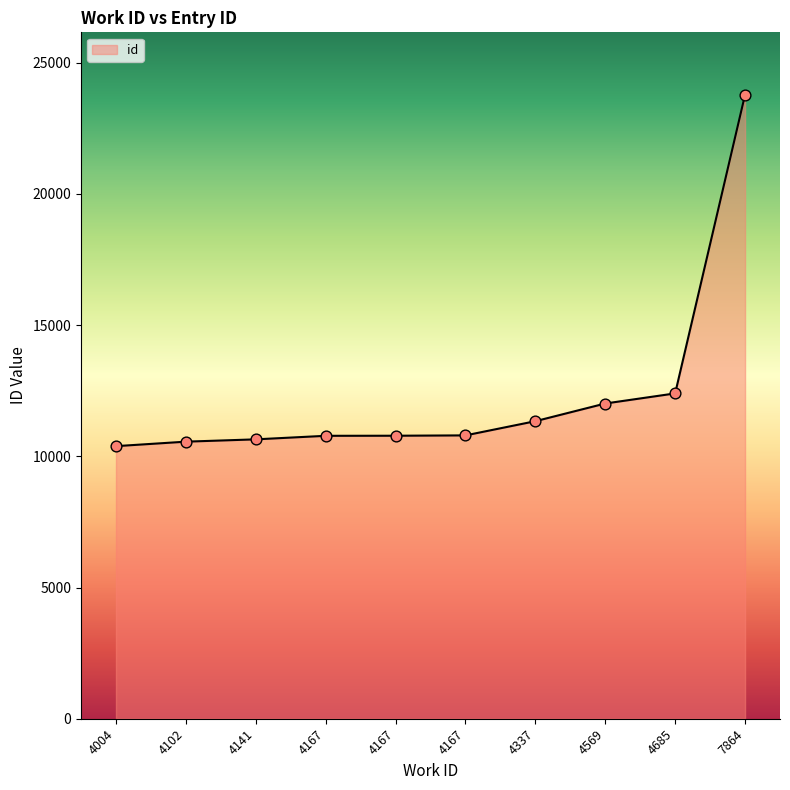

Does the chart have visible grid lines?

No